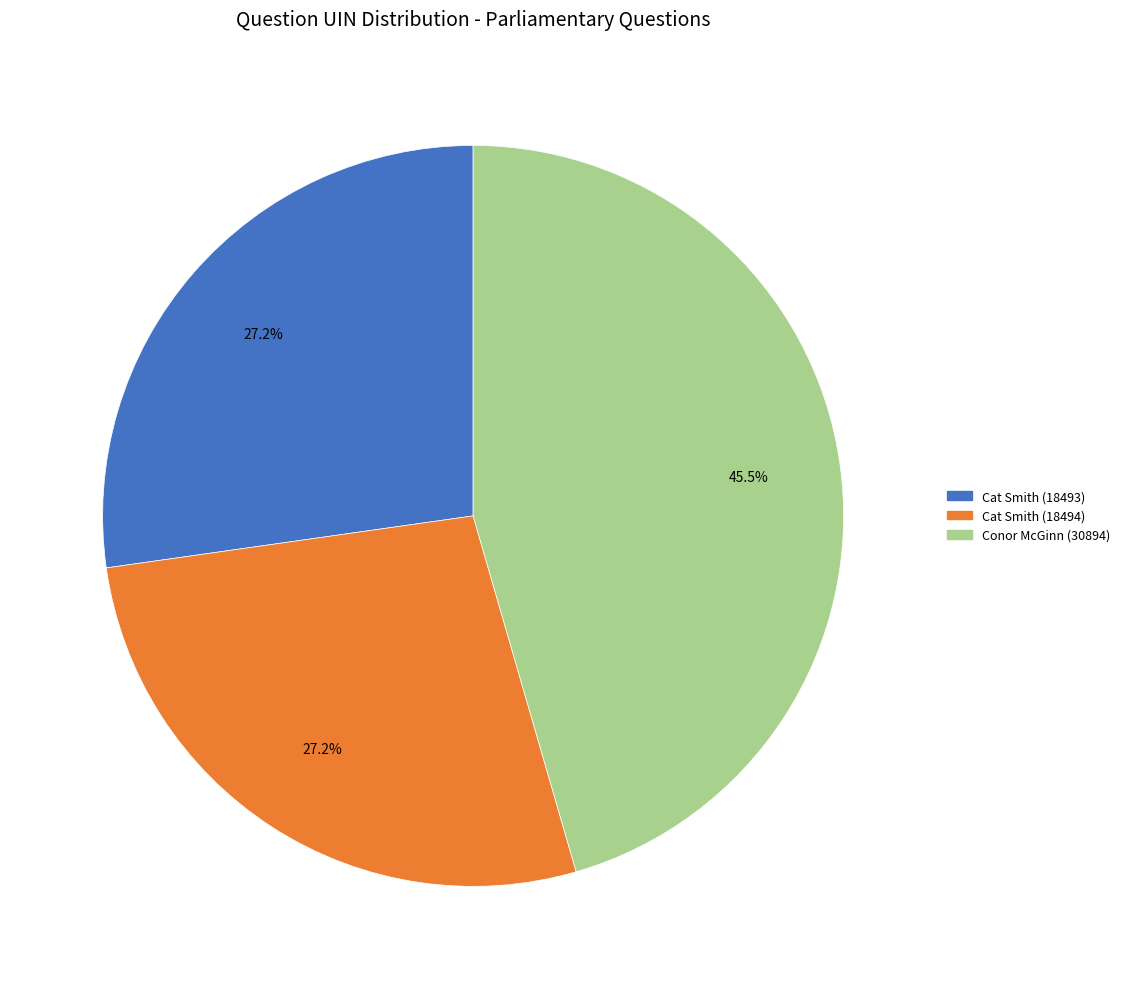

Combined, do Cat Smith (18493) and Conor McGinn (30894) account for over 50%?

Yes